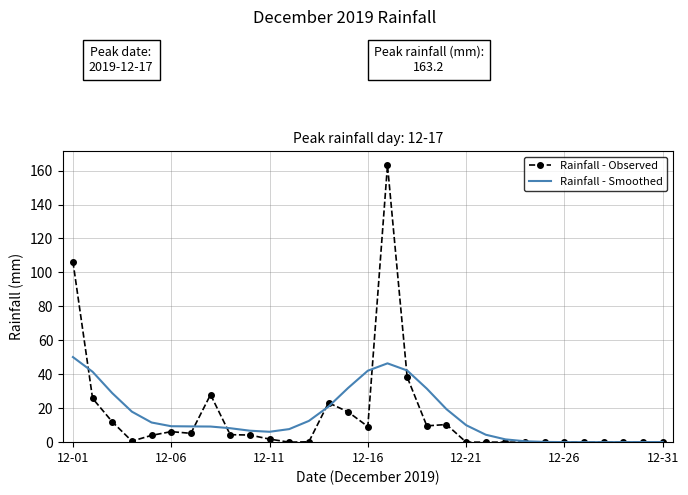

What is the maximum value for Rainfall - Observed?

163.2